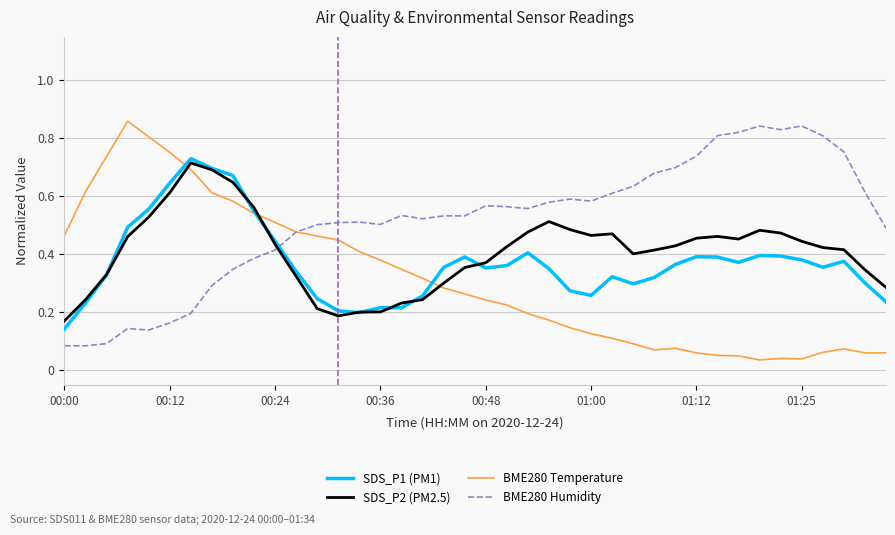

Which series has the widest spread of values?

BME280 Temperature